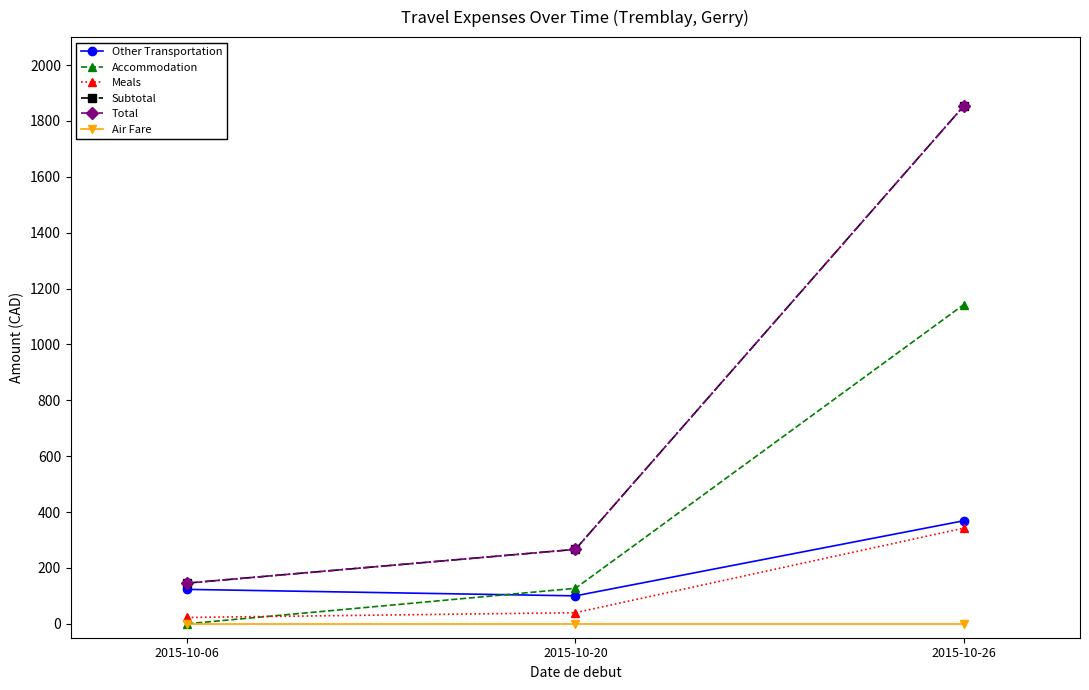

What is the average value of the Total series?

754.8